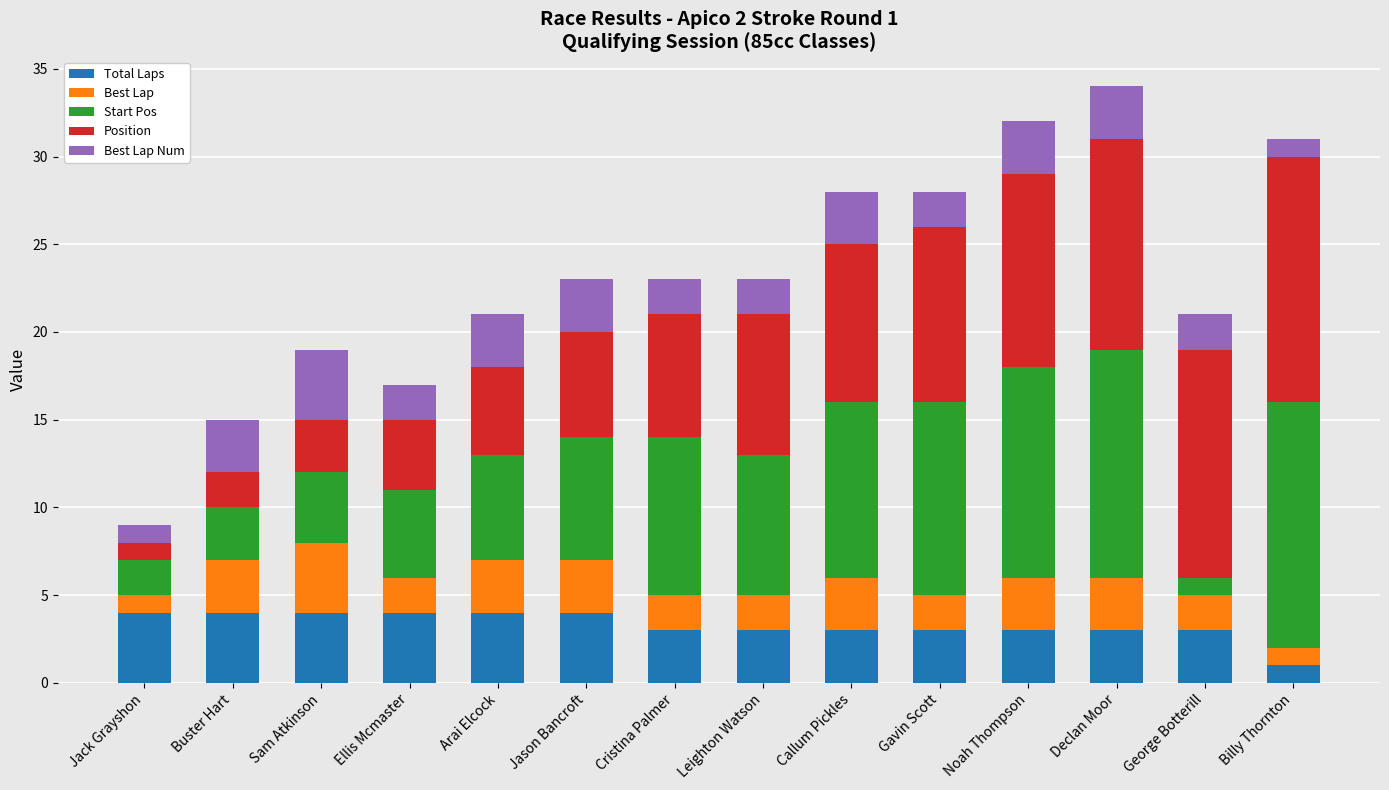

What are all the series names shown in the legend?

Total Laps, Best Lap, Start Pos, Position, Best Lap Num